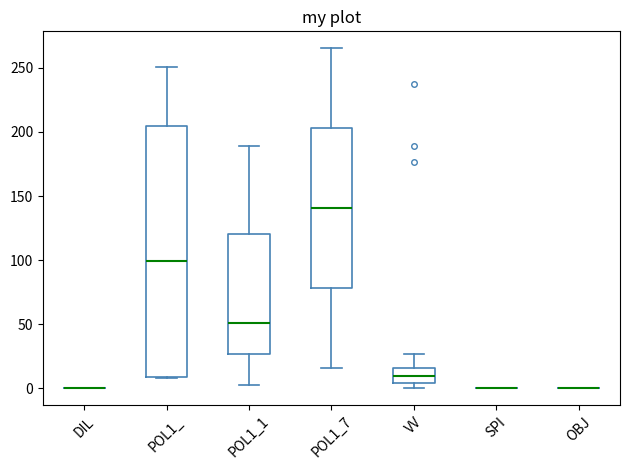

Reading left to right, transcribe this box plot: for each box, give where its median line is, the range the box spans, and where its two whiskers end, as read against the y-axis. The values are not printed on the chart, so give them approximately, as read against the axis.

DIL: box collapsed to a line at 0, whiskers 0 to 0
POL1_: median 100, box 10 to 205, whiskers 10 to 250
POL1_1: median 50, box 25 to 120, whiskers 0 to 190
POL1_7: median 140, box 80 to 205, whiskers 15 to 265
VV: median 10, box 5 to 15, whiskers 0 to 25
SPI: box collapsed to a line at 0, whiskers 0 to 0
OBJ: box collapsed to a line at 0, whiskers 0 to 0